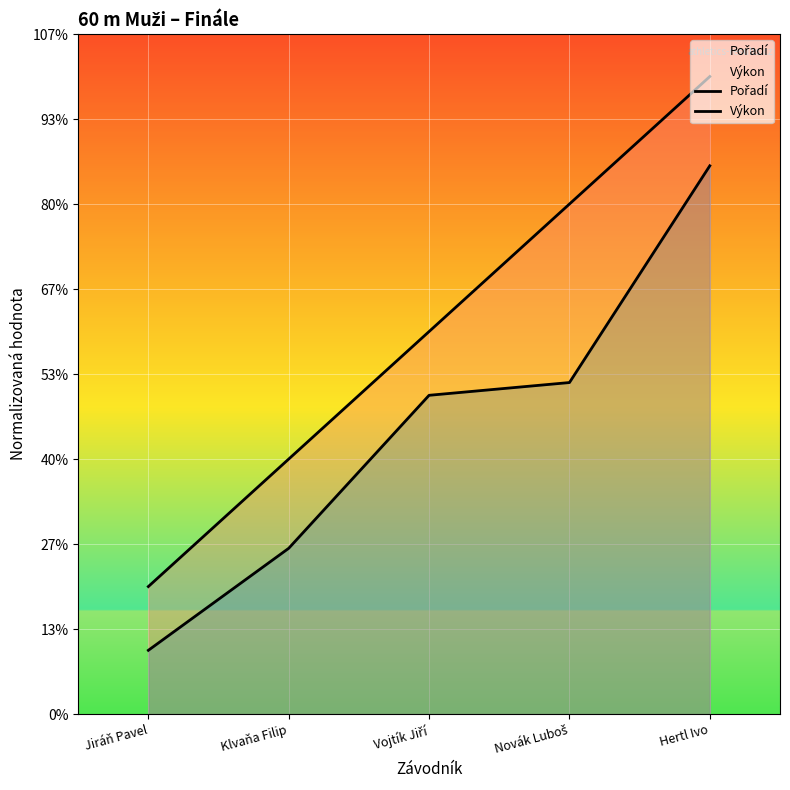

What position from the left is Hertl Ivo?

5